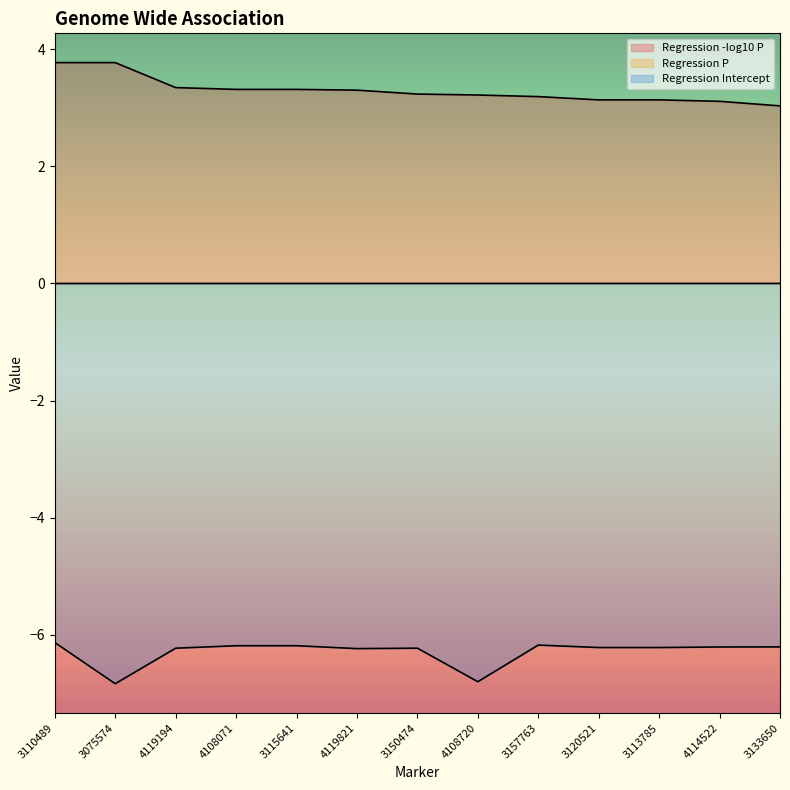

How many data points does each series have?

13